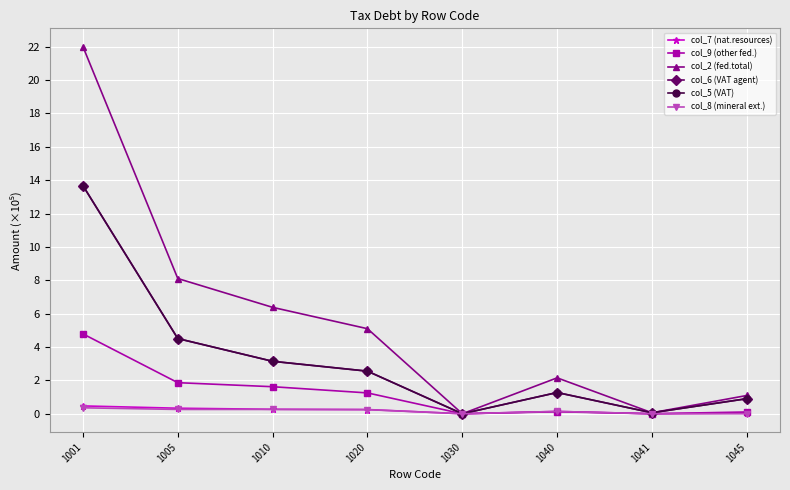

At which category is the sum across all series the highest?

1001